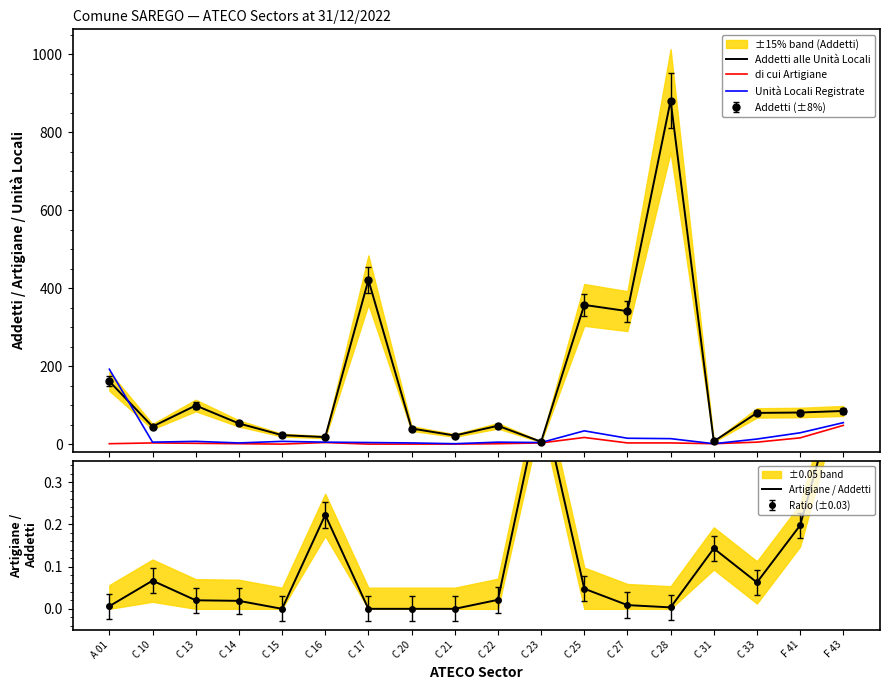

List the series in order of their peak value, highest first.

Addetti alle Unità Locali, Unità Locali Registrate, di cui Artigiane, Artigiane / Addetti